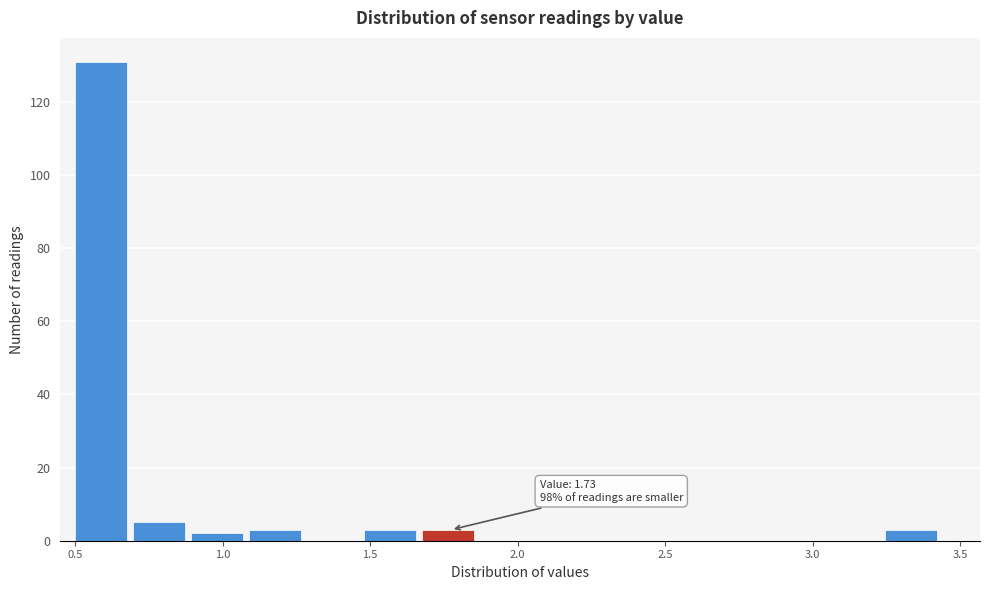

Read against the x-axis, roughly where is the centre of the tallest bar?

0.60